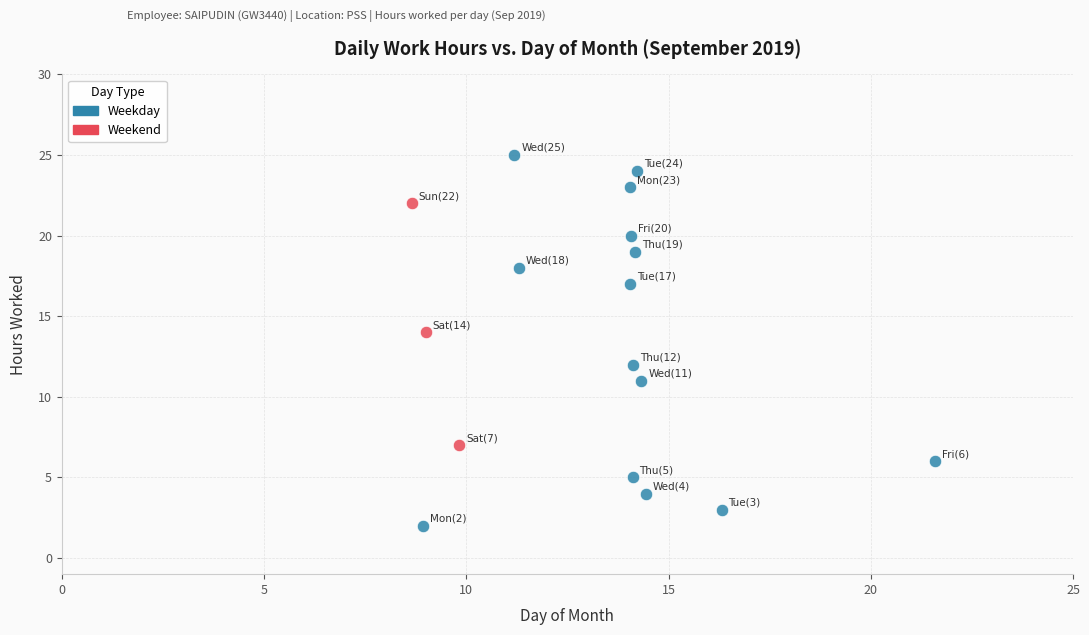

Which series contains the highest Y value?

Weekday